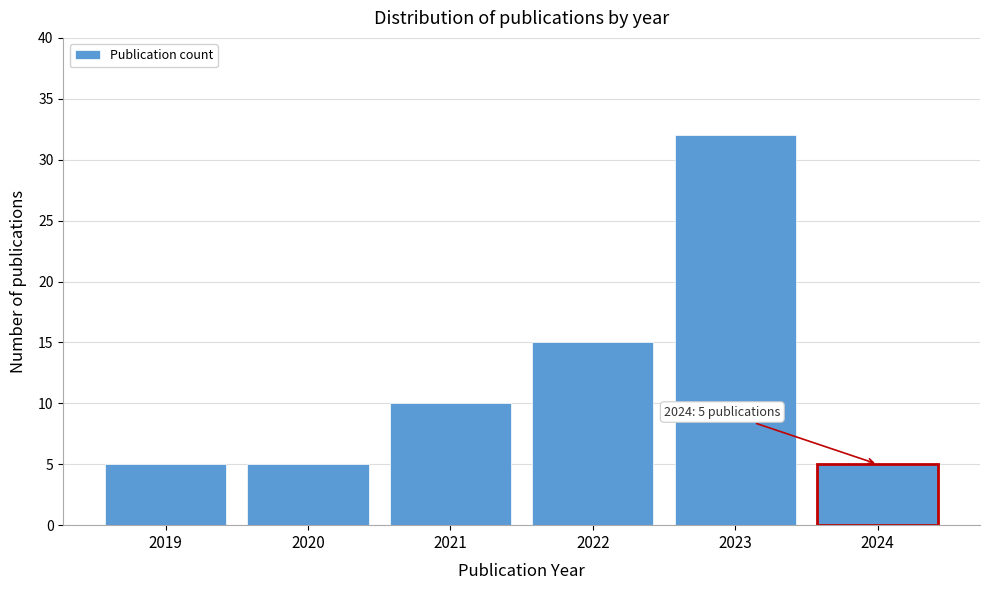

Reading left to right, what are all the values shown in this chart?

5	5	10	15	32	5